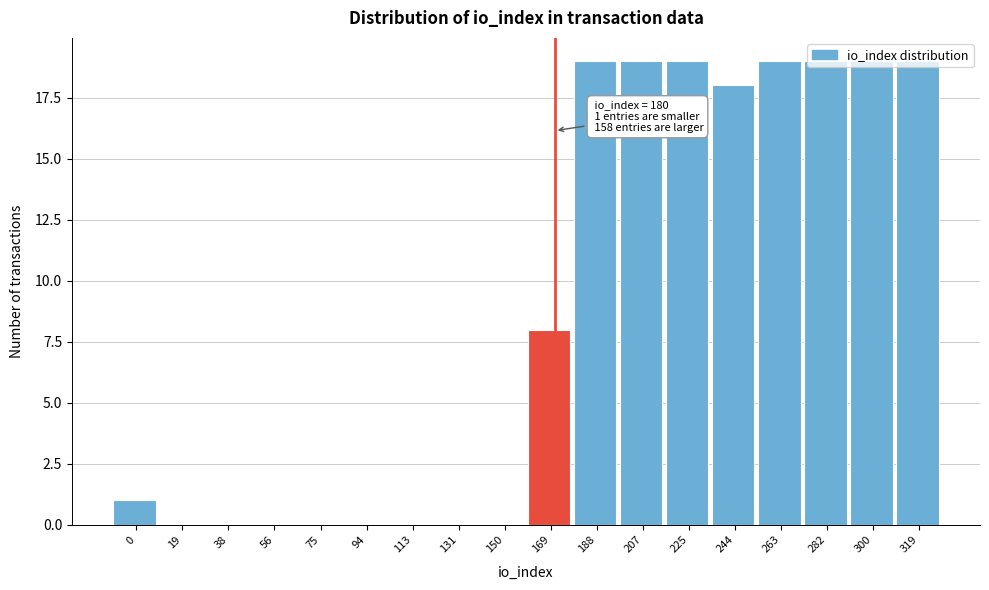

What is the greatest value displayed?

19